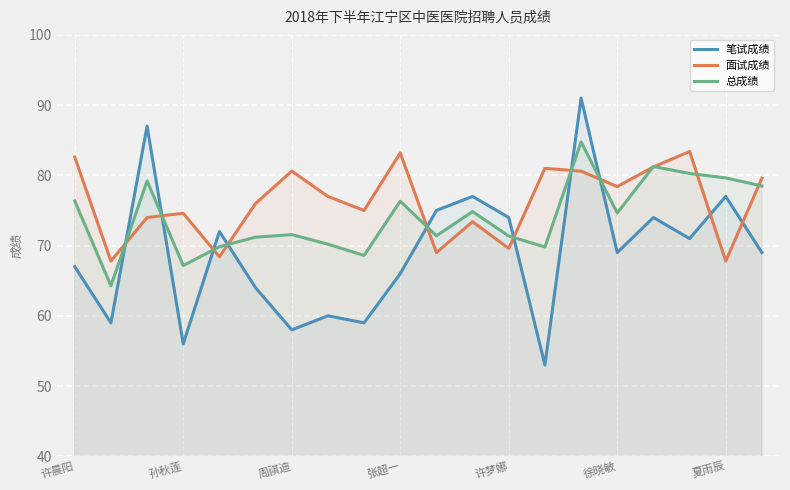

What is the maximum value for 面试成绩?

83.4